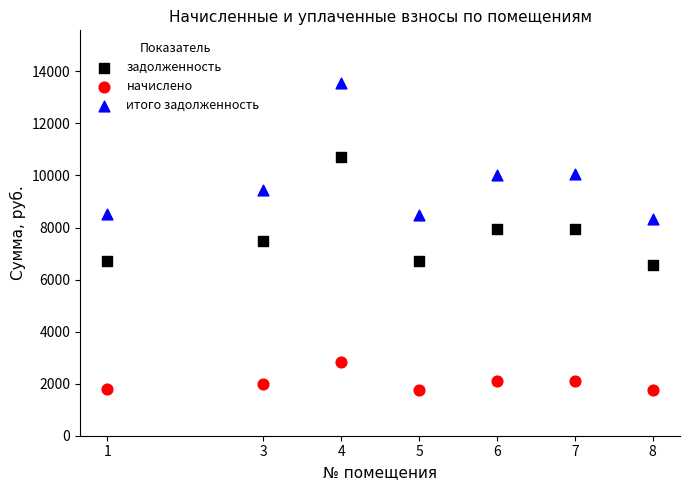

Across all data points, what is the range of Y values (max minus min)?

11804.0